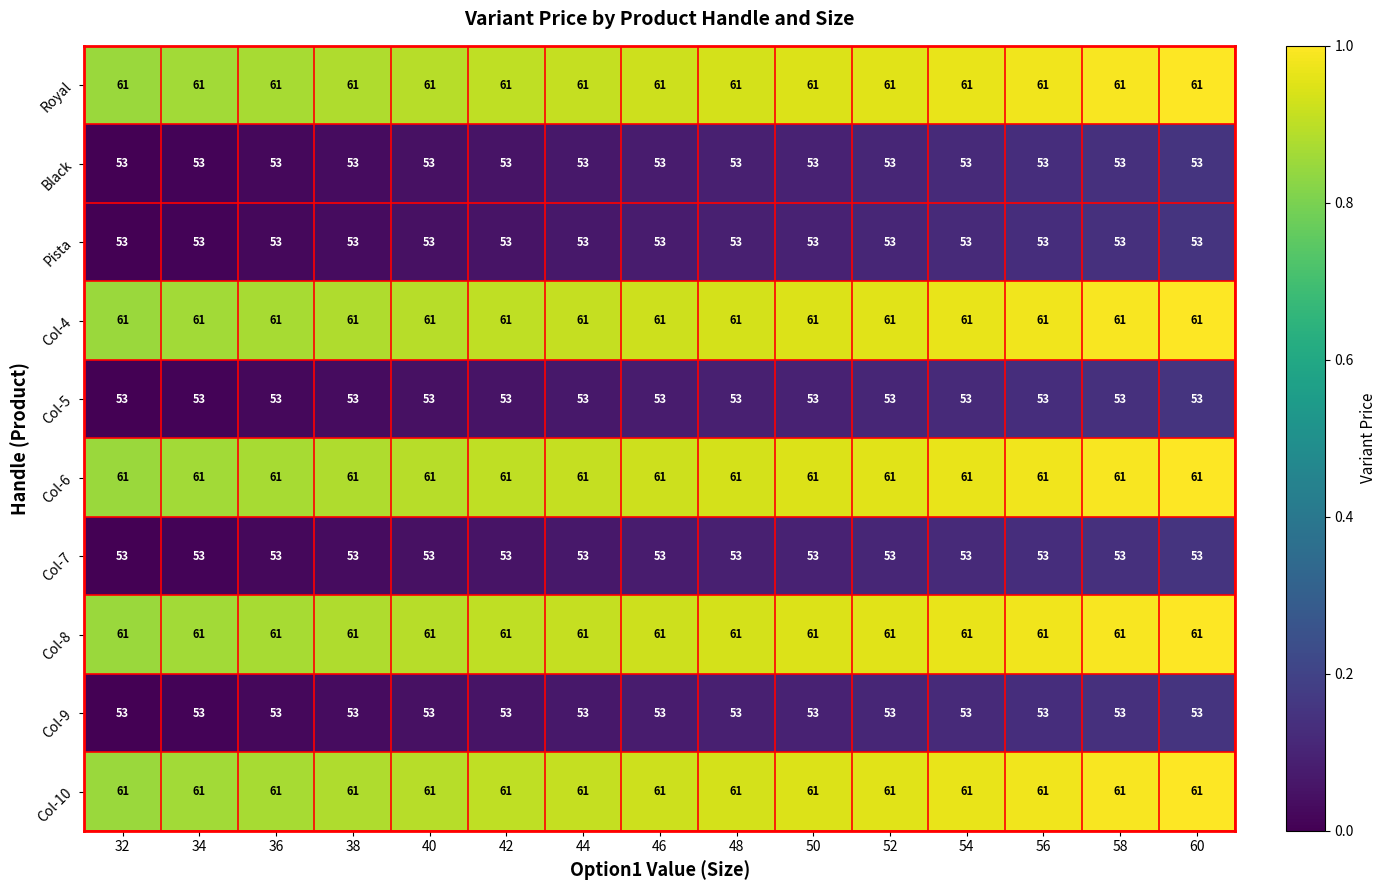

Is it true that Col-9 equals 53 at 36?

True